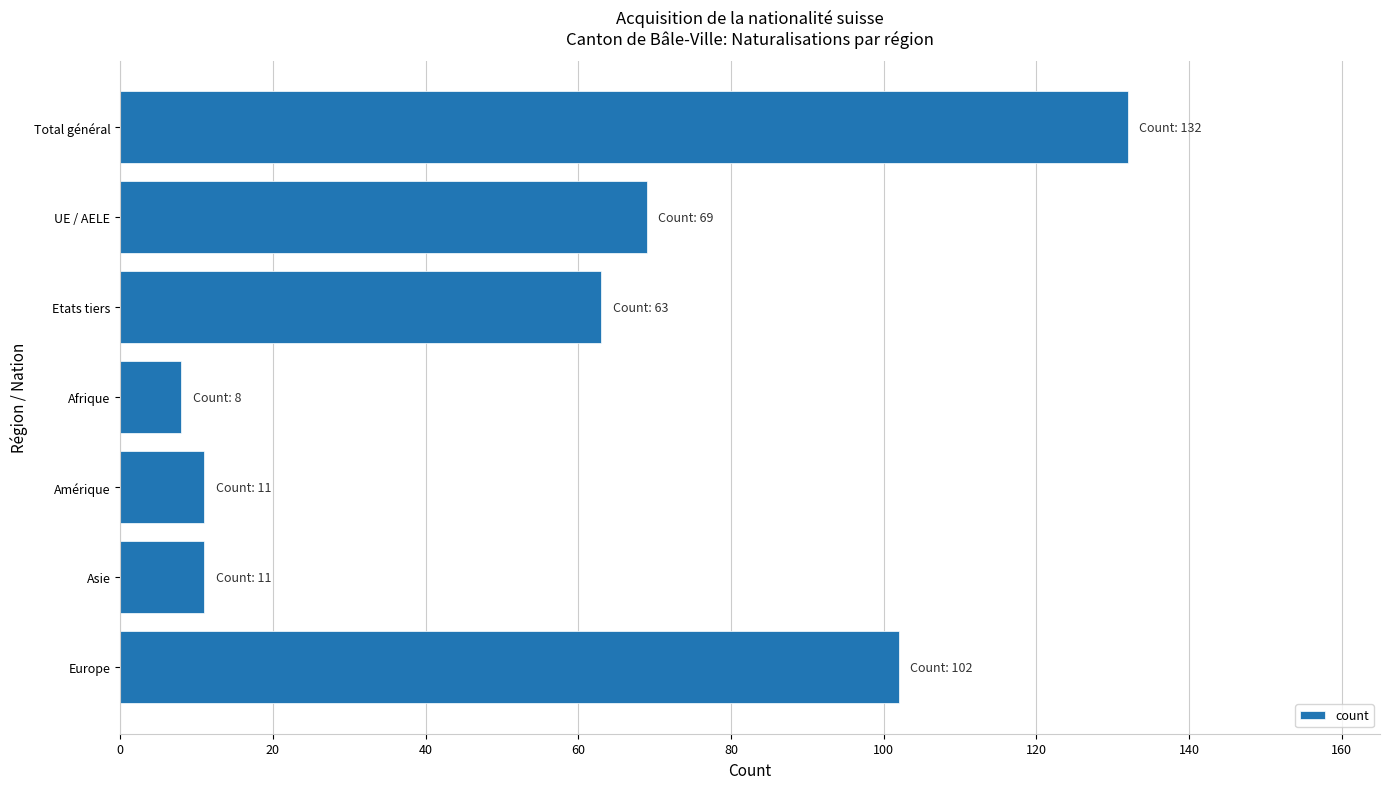

What is the difference between the second highest and minimum values?

94